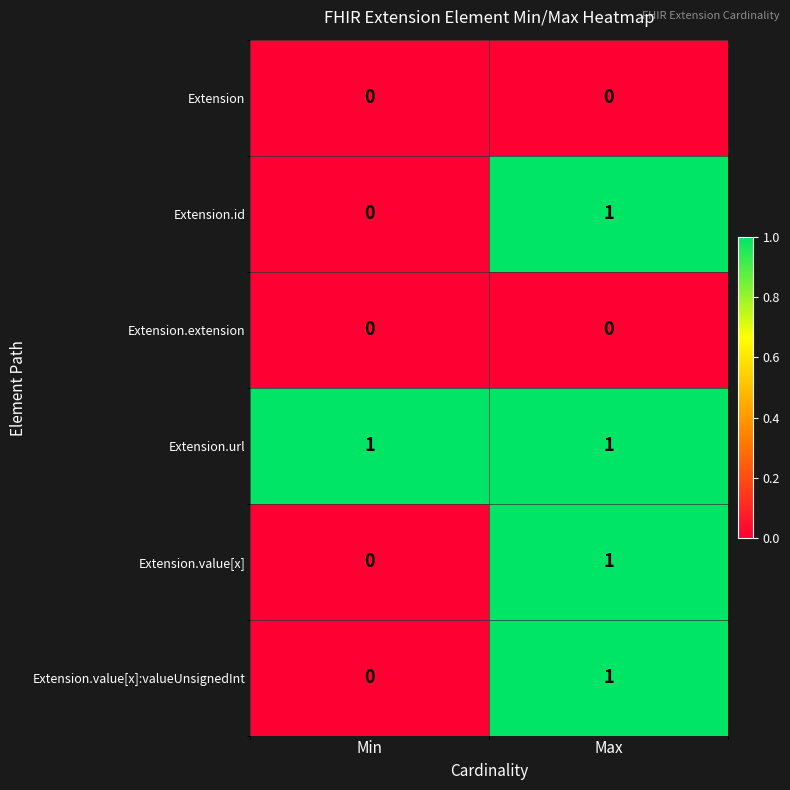

List the labels in order of Extension.value[x] value, largest first.

Max, Min